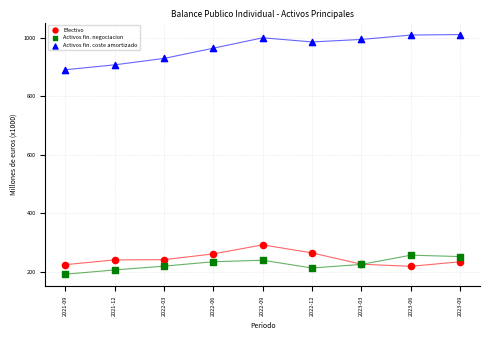

What are all the series names shown in the legend?

Efectivo, Activos fin. negociacion, Activos fin. coste amortizado